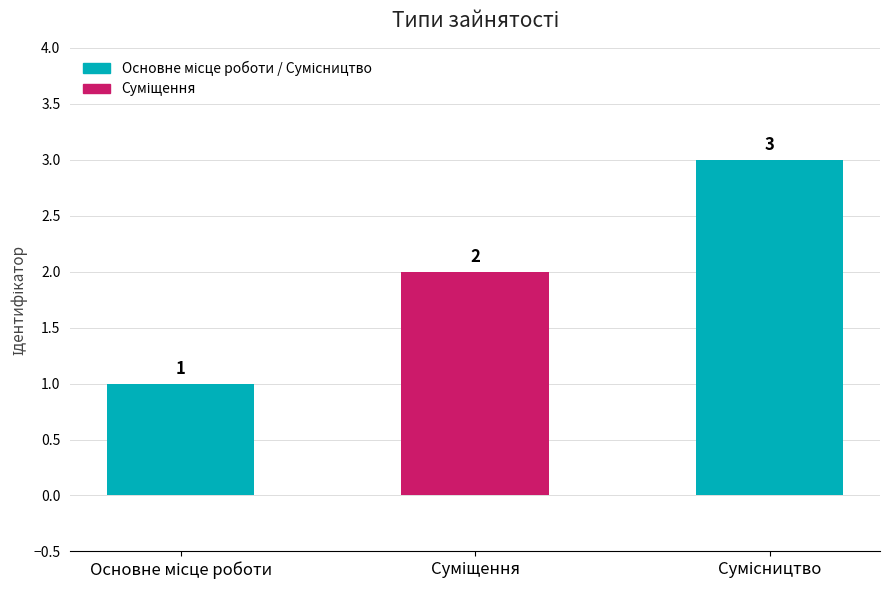

What is the value of the 2nd bar from the left?

2